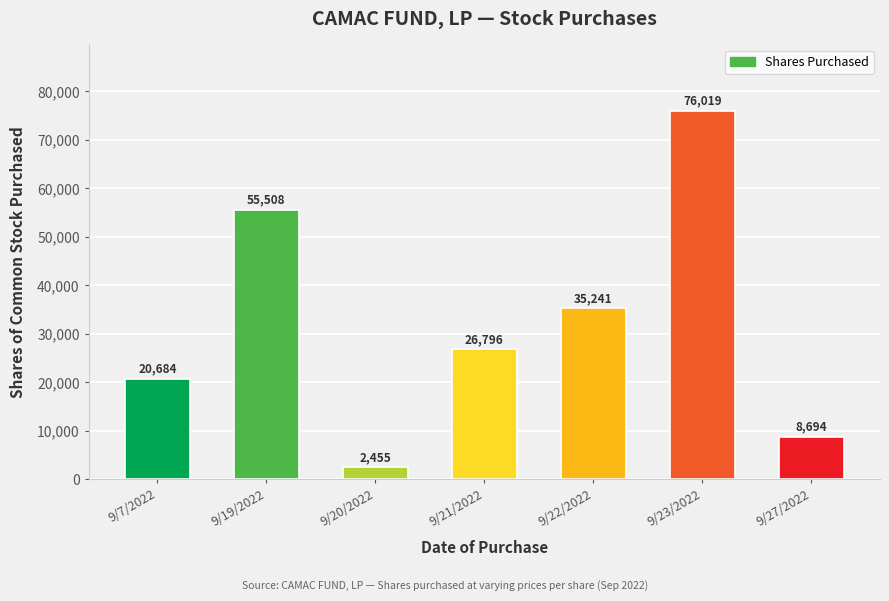

What is the difference between the maximum and second lowest values?

67325